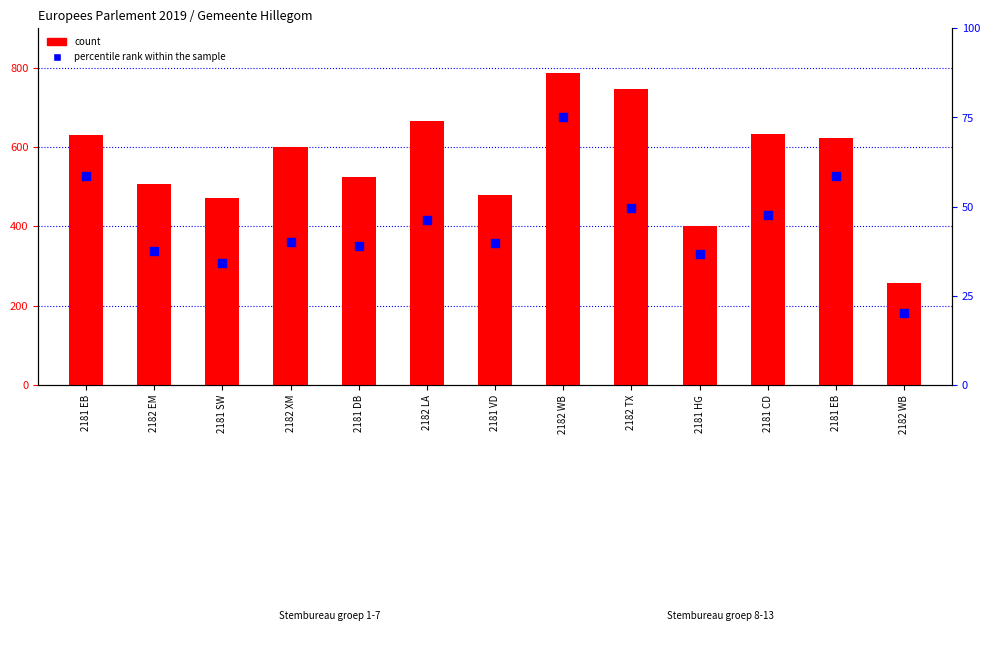

What are all the series names shown in the legend?

count, percentile rank within the sample